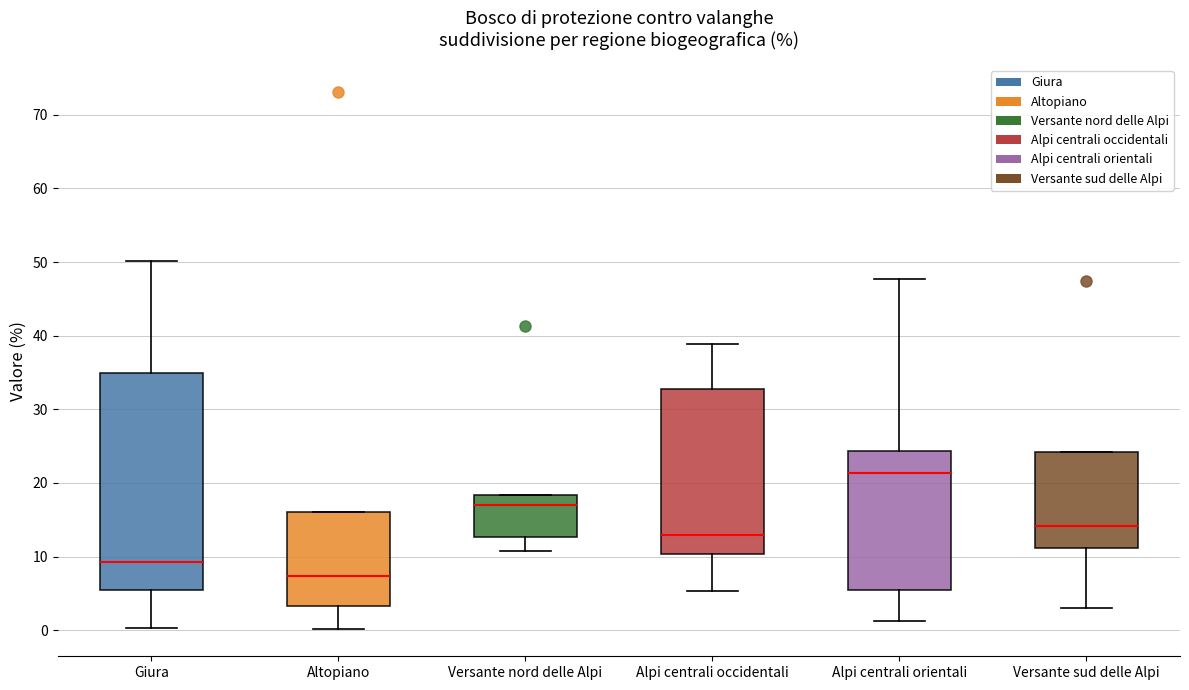

Reading left to right, read every box against the y-axis: the position of its median line, the range the box covers, and the ends of its whiskers. The values are not printed on the chart, so give them approximately, as read against the axis.

Giura: median 9, box 6 to 35, whiskers 0 to 50
Altopiano: median 7, box 3 to 16, whiskers 0 to 16
Versante nord delle Alpi: median 17, box 13 to 18, whiskers 11 to 18
Alpi centrali occidentali: median 13, box 10 to 33, whiskers 5 to 39
Alpi centrali orientali: median 21, box 5 to 24, whiskers 1 to 48
Versante sud delle Alpi: median 14, box 11 to 24, whiskers 3 to 24